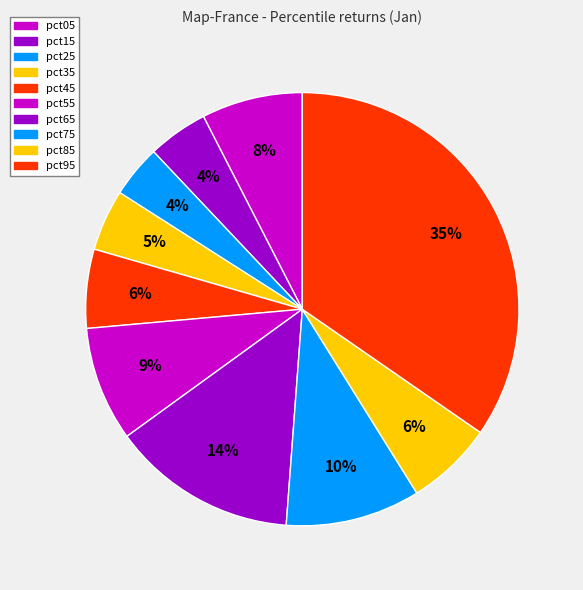

How many segments does this pie chart have?

10